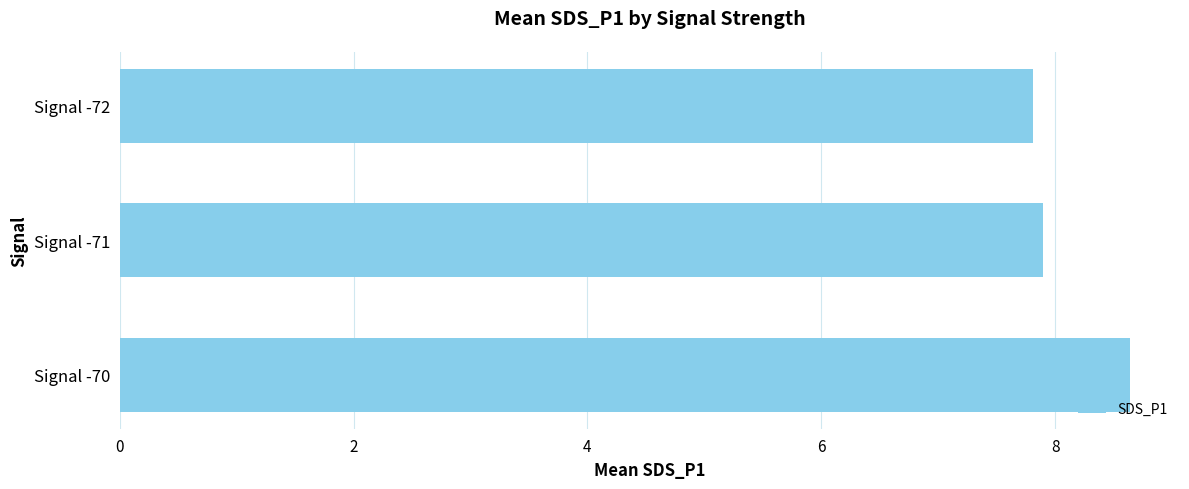

Count the number of data series in this chart.

1